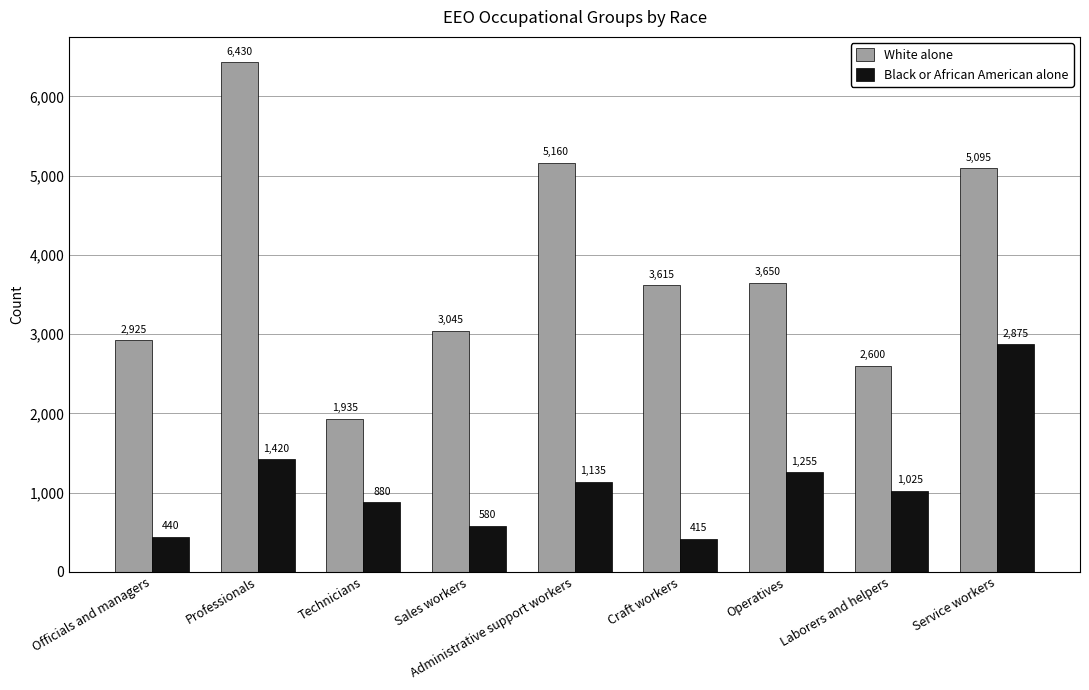

What is the difference between the White alone values at Administrative support workers and Technicians?

3225